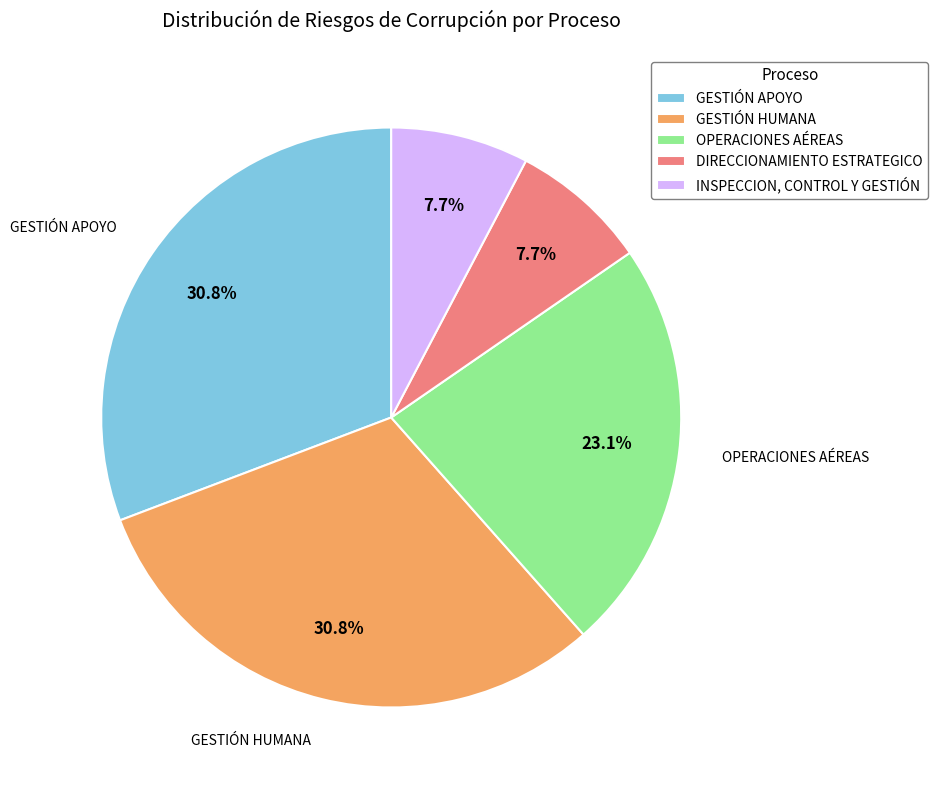

Is there any slice that represents more than half of the pie?

No